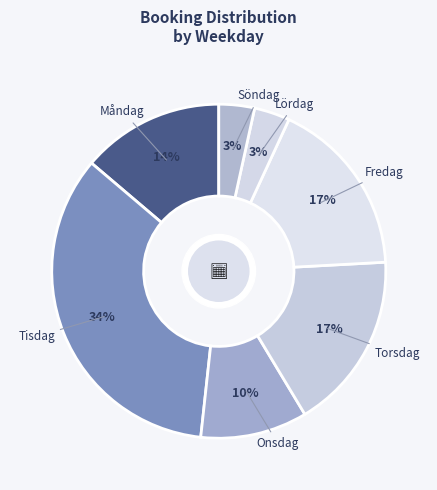

Which has a higher value, Tisdag or Söndag?

Tisdag